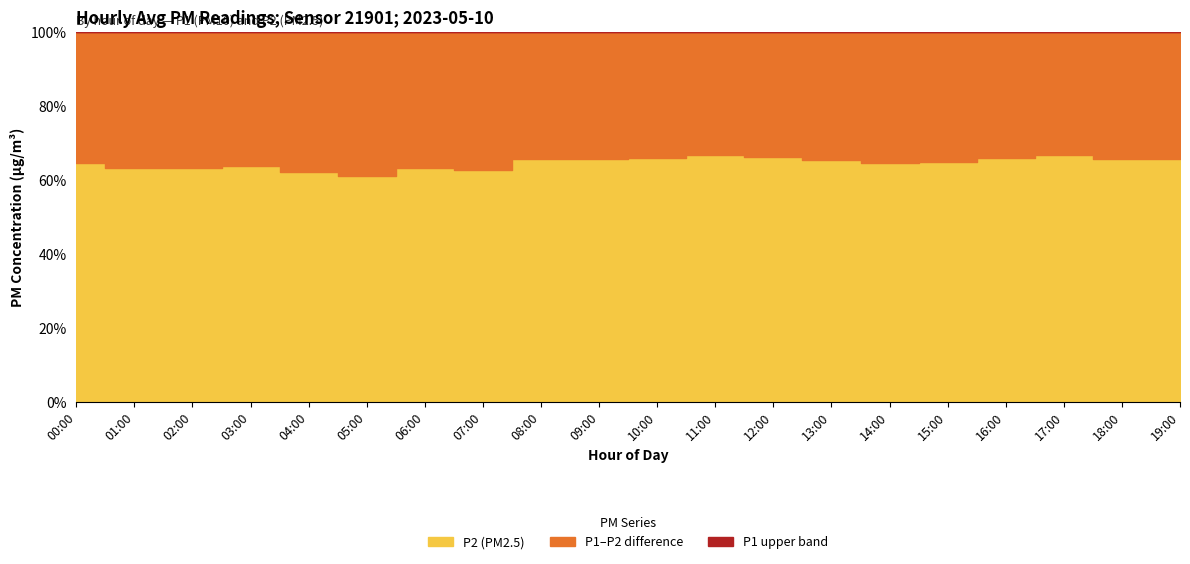

Reading right to left, transcribe all the data shown in this chart.

P1: 19:00=1.4	18:00=1.6	17:00=1.7	16:00=1.6	15:00=1.5	14:00=1.5	13:00=1.6	12:00=1.8	11:00=1.9	10:00=1.9	09:00=1.8	08:00=1.6	07:00=1.4	06:00=1.3	05:00=1.2	04:00=1.2	03:00=1.4	02:00=1.6	01:00=1.5	00:00=1.3
P2: 19:00=0.9	18:00=1.0	17:00=1.1	16:00=1.1	15:00=1.0	14:00=1.0	13:00=1.1	12:00=1.2	11:00=1.3	10:00=1.2	09:00=1.1	08:00=1.1	07:00=0.9	06:00=0.8	05:00=0.7	04:00=0.8	03:00=0.9	02:00=1.0	01:00=0.9	00:00=0.8
P1_minus_P2: 19:00=0.5	18:00=0.5	17:00=0.6	16:00=0.6	15:00=0.5	14:00=0.5	13:00=0.6	12:00=0.6	11:00=0.6	10:00=0.6	09:00=0.6	08:00=0.6	07:00=0.5	06:00=0.5	05:00=0.5	04:00=0.5	03:00=0.5	02:00=0.6	01:00=0.5	00:00=0.5